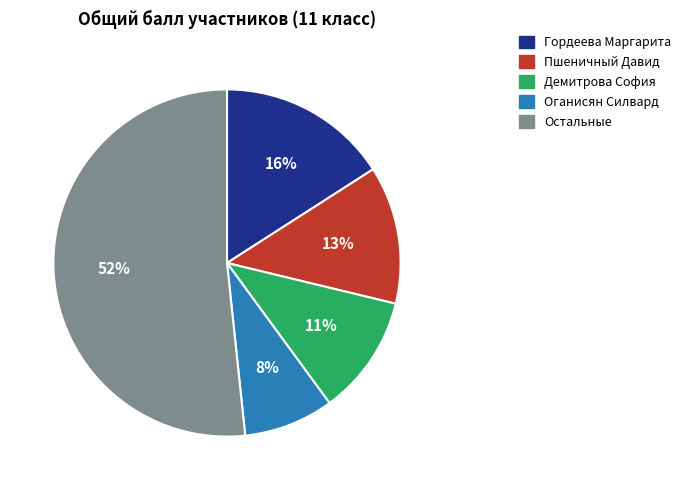

To the nearest percent, what is the average slice percentage?

20%